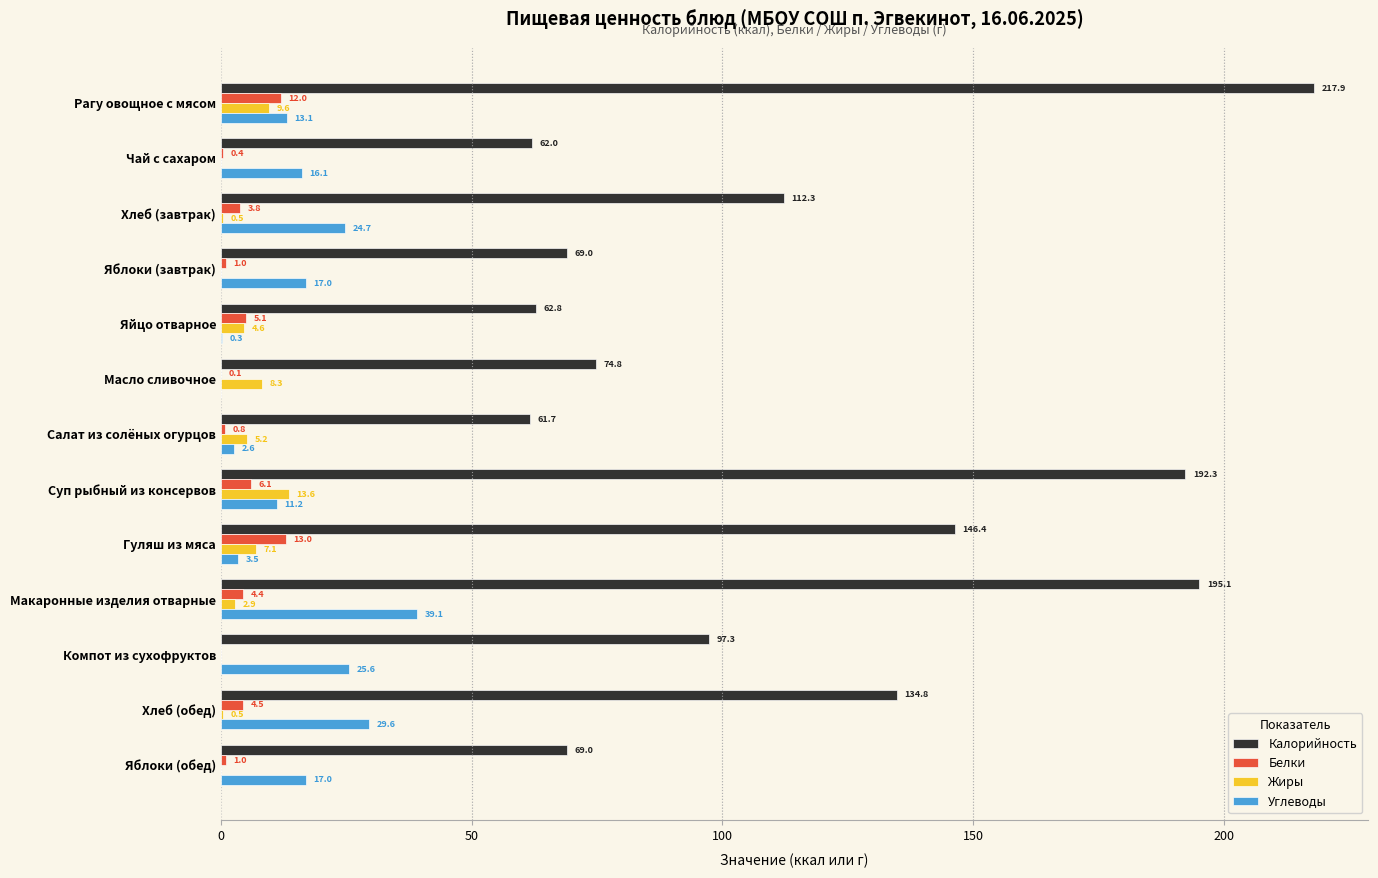

How many categories are shown in the chart?

13